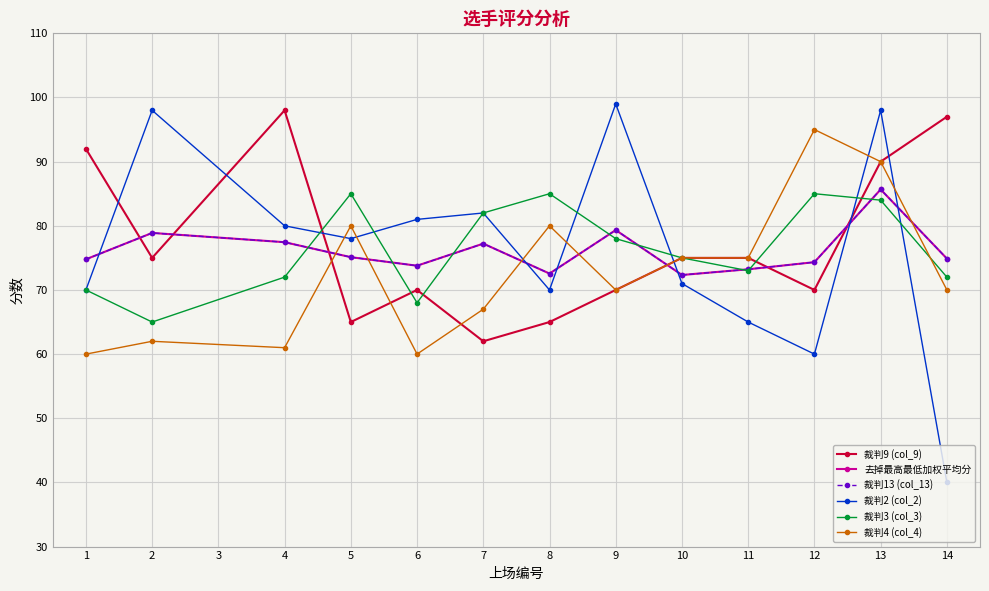

Reading left to right, what are all the values shown in this chart?

裁判9 (col_9): 92.0	75.0	98.0	65.0	70.0	62.0	65.0	70.0	75.0	75.0	70.0	90.0	97.0
去掉最高最低加权平均分: 74.8	78.9	77.4	75.1	73.8	77.2	72.6	79.3	72.3	73.2	74.3	85.7	74.9
裁判13 (col_13): 74.8	78.9	77.4	75.1	73.8	77.2	72.6	79.3	72.3	73.2	74.3	85.7	74.9
裁判2 (col_2): 70.0	98.0	80.0	78.0	81.0	82.0	70.0	99.0	71.0	65.0	60.0	98.0	40.0
裁判3 (col_3): 70.0	65.0	72.0	85.0	68.0	82.0	85.0	78.0	75.0	73.0	85.0	84.0	72.0
裁判4 (col_4): 60.0	62.0	61.0	80.0	60.0	67.0	80.0	70.0	75.0	75.0	95.0	90.0	70.0